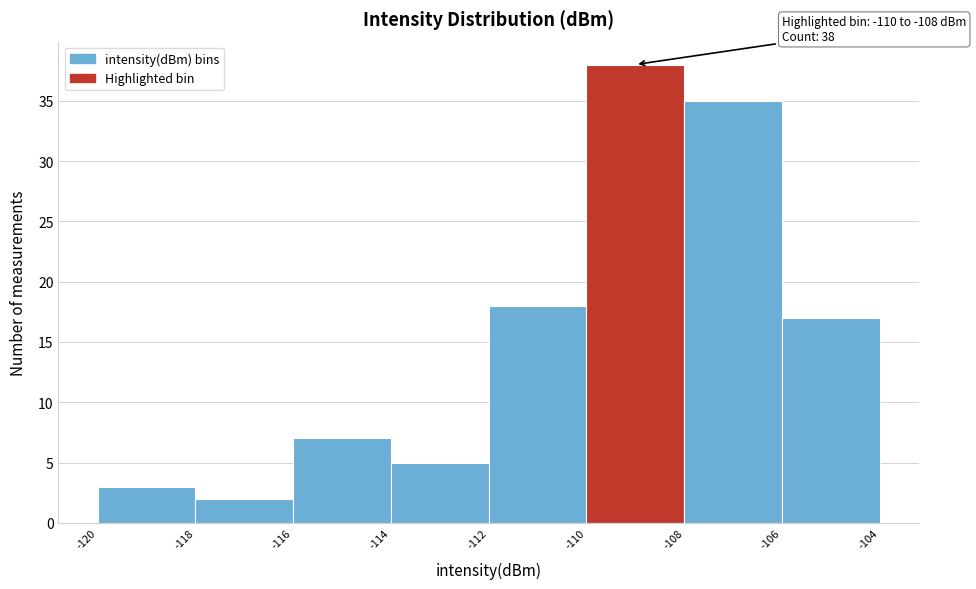

Over which range of the x-axis is the bar tallest?

-110 to -108